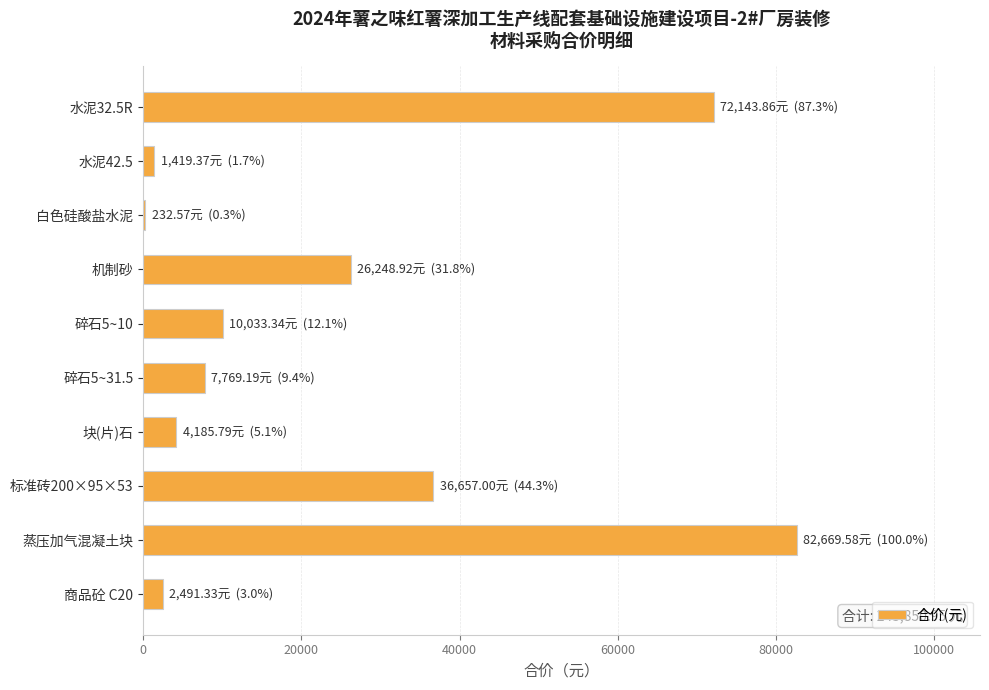

Count the number of categories in the chart.

10